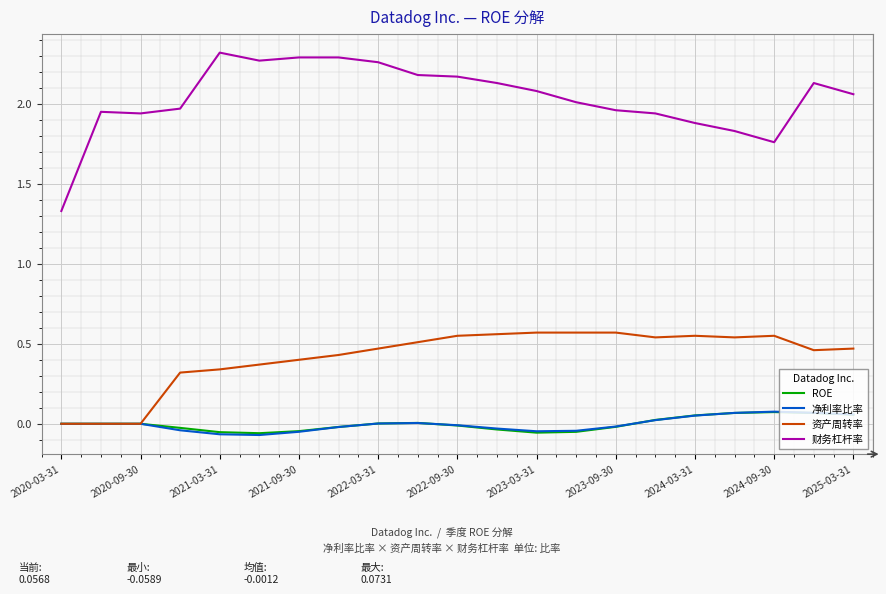

Which series has the largest total across all categories?

财务杠杆率